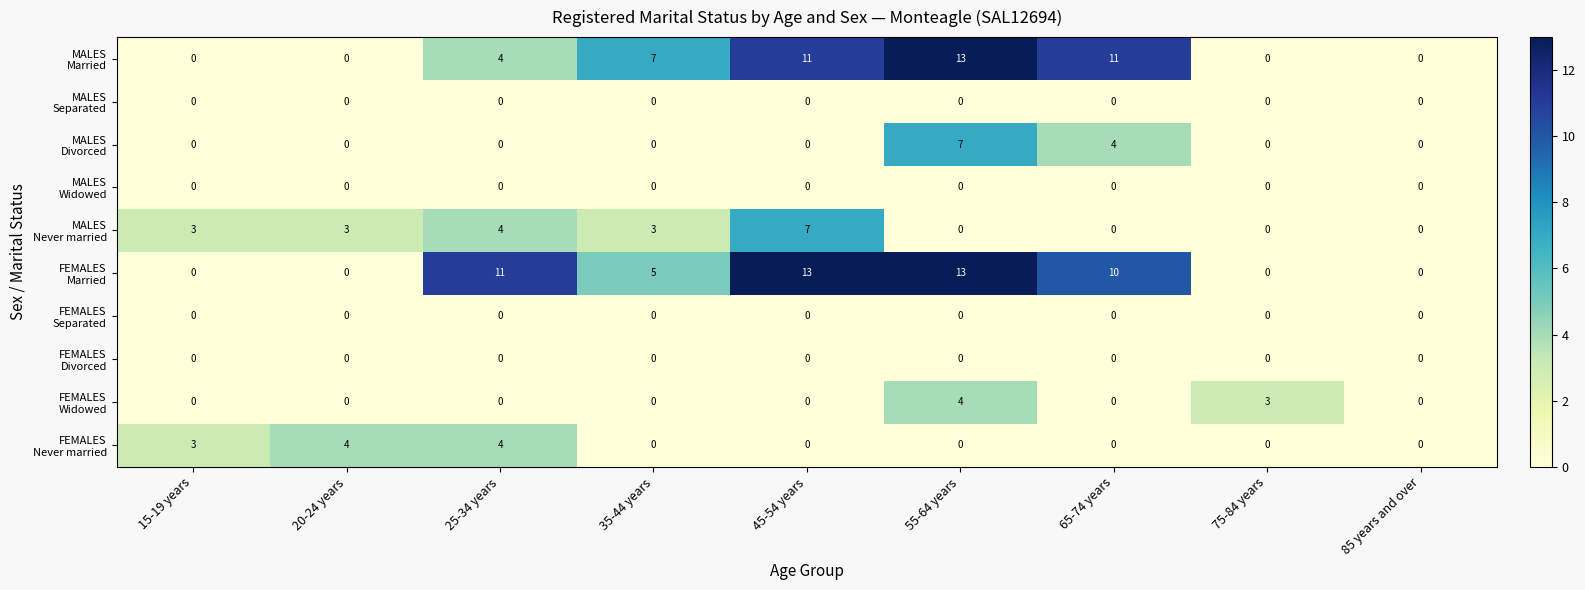

What is the difference between the highest and lowest values at 35-44 years?

7